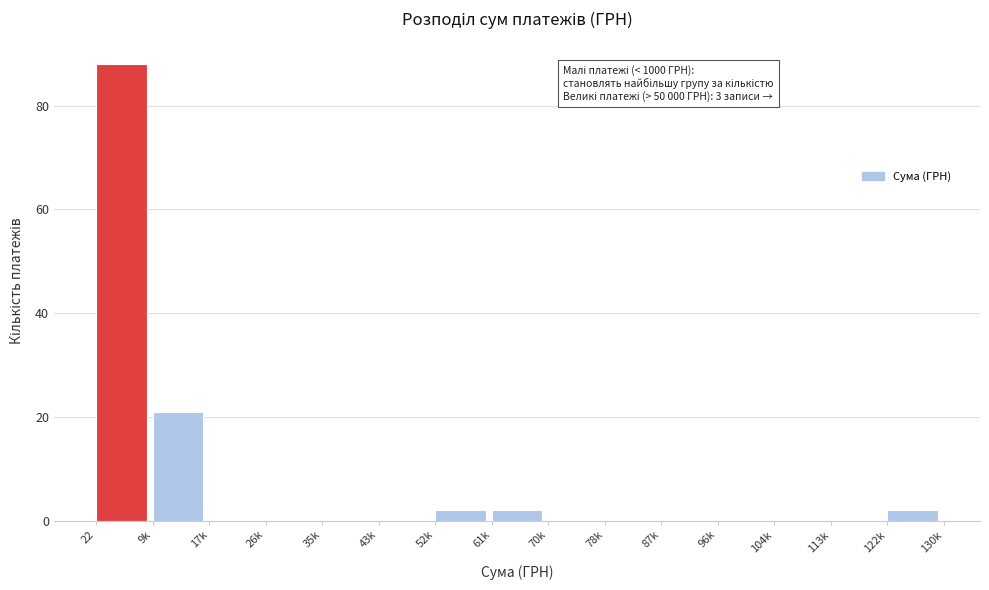

Reading left to right, transcribe all the data shown in this chart.

22=88	9k=21	17k=0	26k=0	35k=0	43k=0	52k=2	61k=2	70k=0	78k=0	87k=0	96k=0	104k=0	113k=0	122k=2